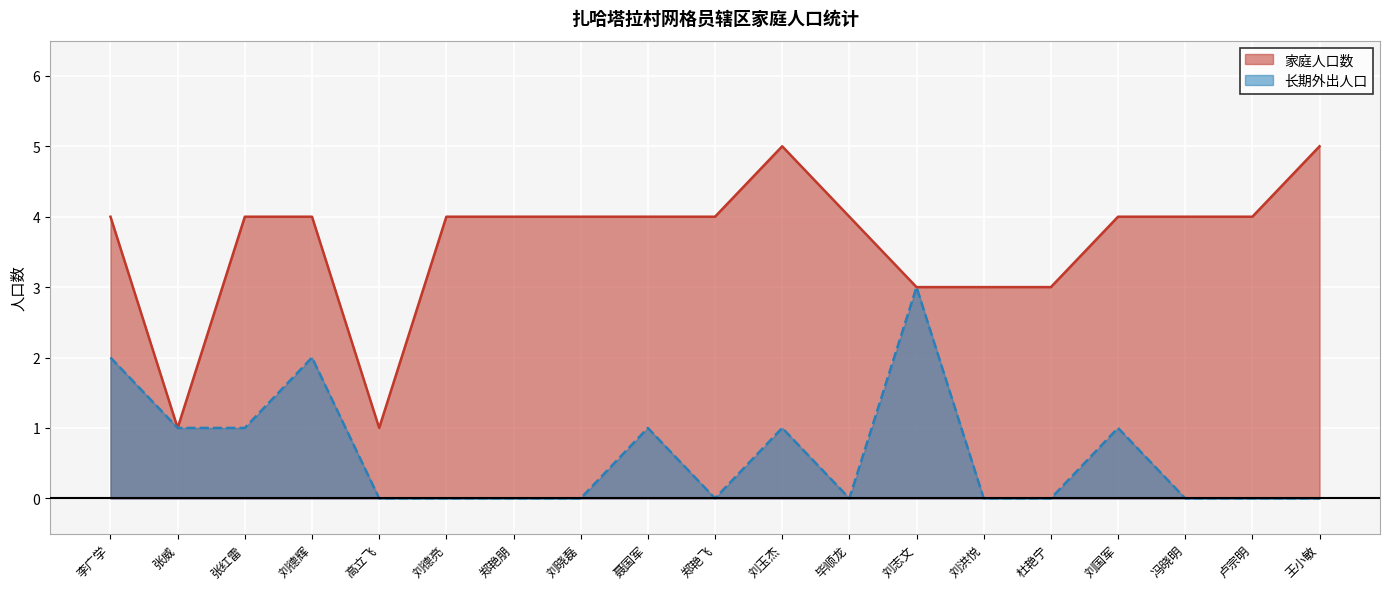

Does the chart display data point markers on the line(s)?

No